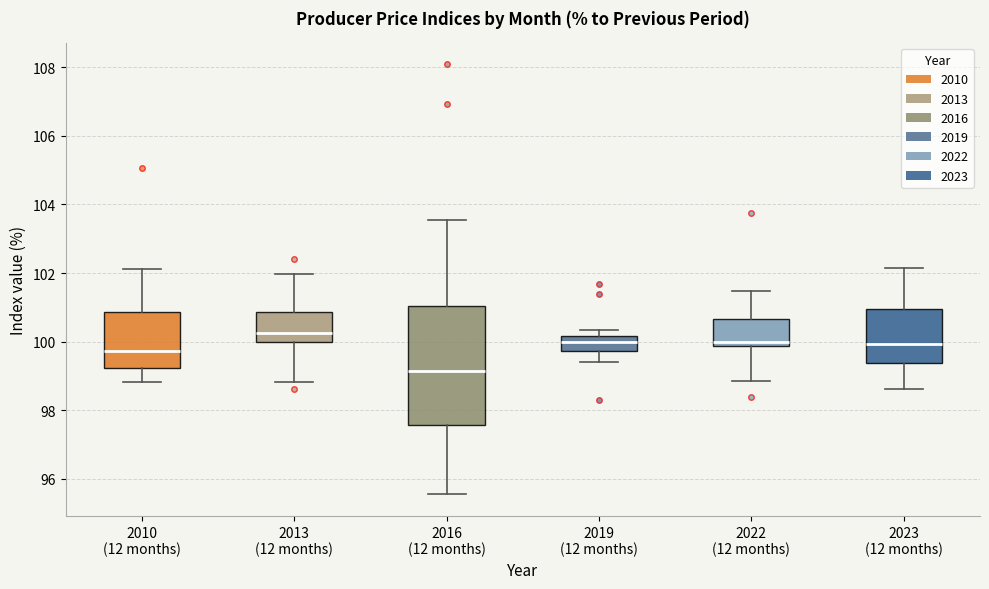

Reading left to right, read every box against the y-axis: the position of its median line, the range the box covers, and the ends of its whiskers. The values are not printed on the chart, so give them approximately, as read against the axis.

2010 (12 months): median 99.8, box 99.2 to 100.8, whiskers 98.8 to 102.2
2013 (12 months): median 100.2, box 100.0 to 100.8, whiskers 98.8 to 102.0
2016 (12 months): median 99.2, box 97.6 to 101.0, whiskers 95.6 to 103.6
2019 (12 months): median 100.0, box 99.8 to 100.2, whiskers 99.4 to 100.4
2022 (12 months): median 100.0, box 99.8 to 100.6, whiskers 98.8 to 101.4
2023 (12 months): median 100.0, box 99.4 to 101.0, whiskers 98.6 to 102.2